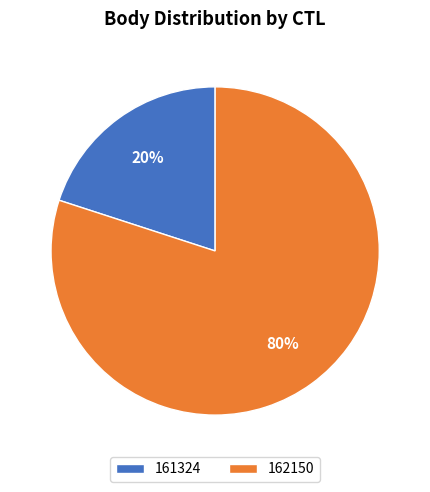

To the nearest percent, what is the difference between the 162150 and 161324 slice percentages?

60%